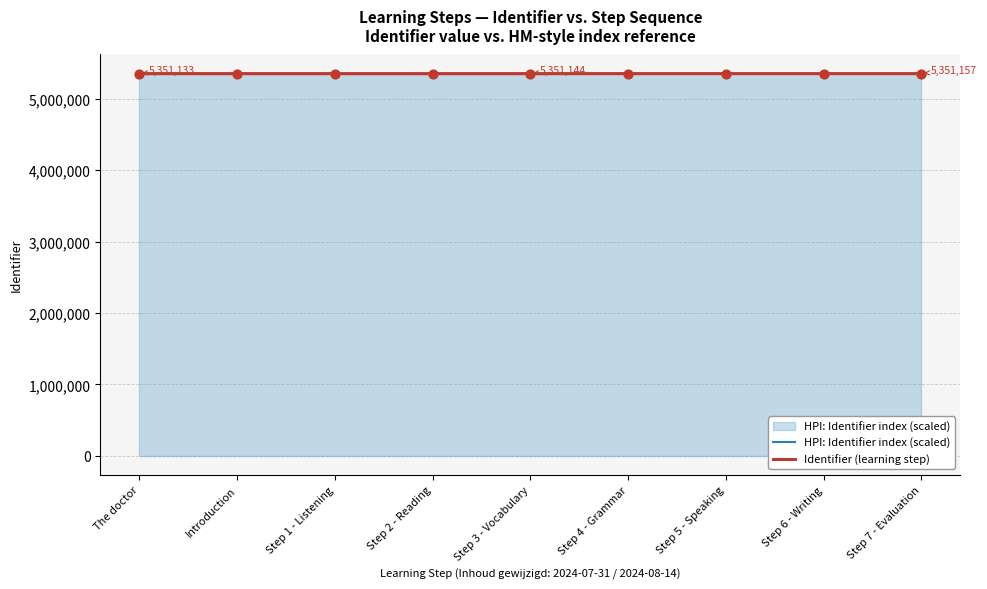

What is the maximum value shown in the chart?

5351157.0